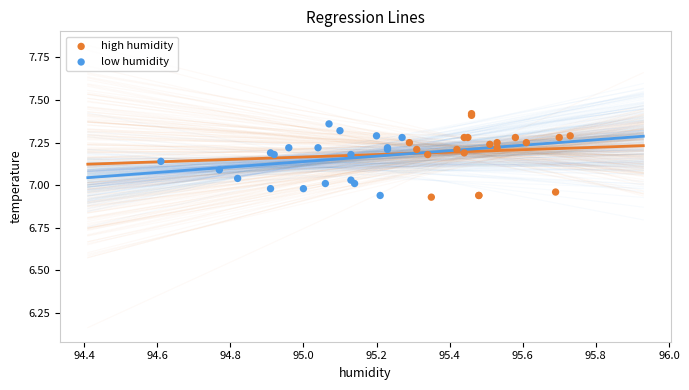

What are all the series names shown in the legend?

high humidity, low humidity